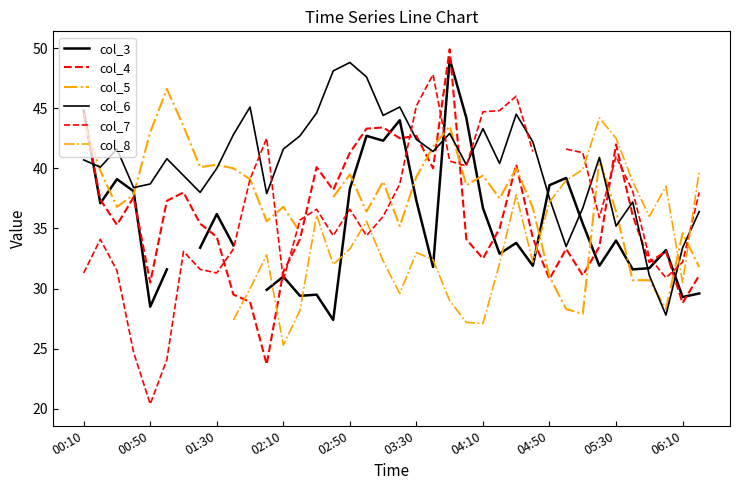

Where is the first local maximum for col_7?

00:50